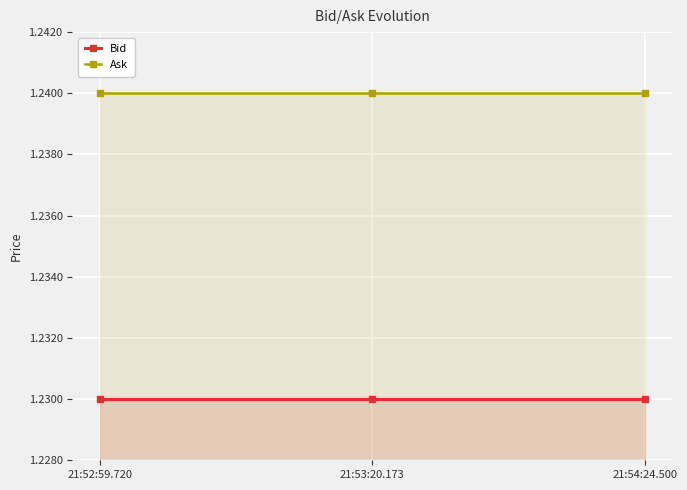

Which series changed the most between 21:52:59.720 and 21:54:24.500?

Bid